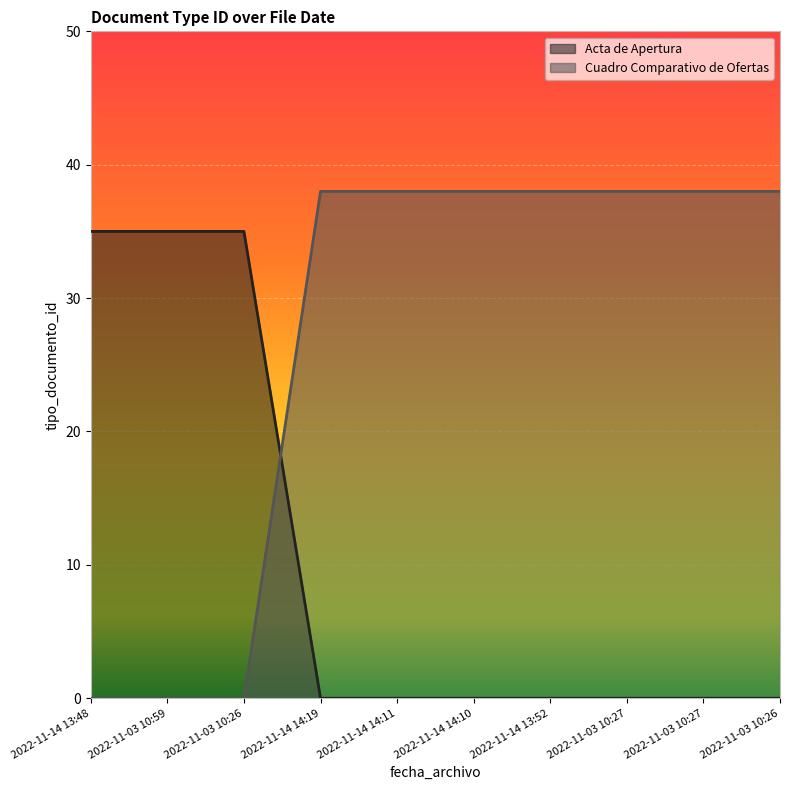

How many intersections are there between Acta de Apertura and Cuadro Comparativo de Ofertas?

1